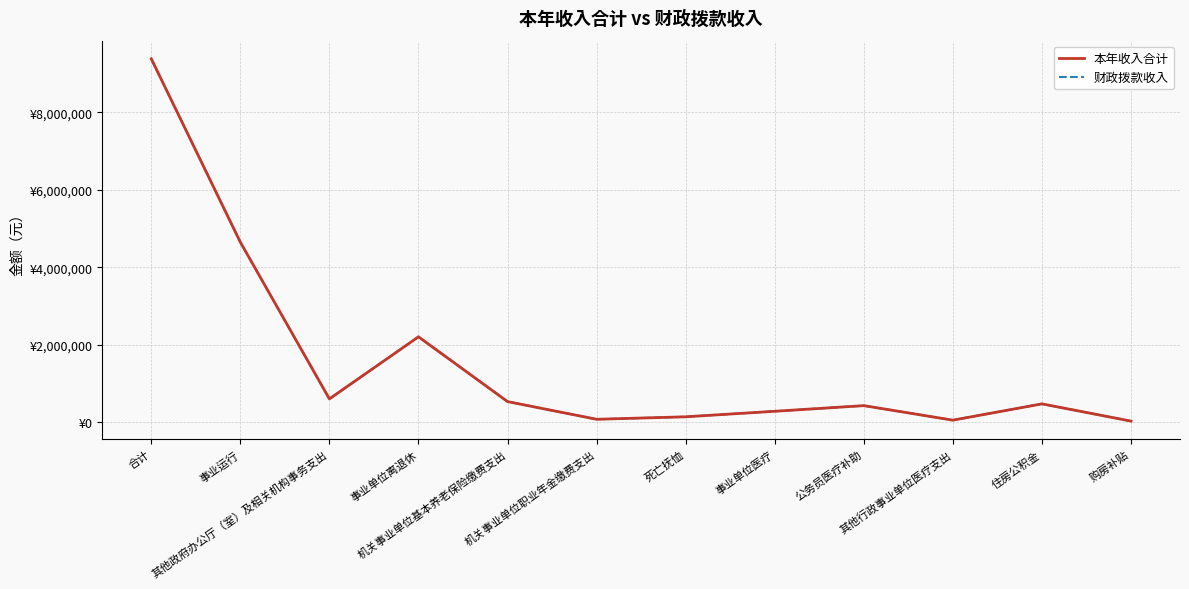

Between 合计 and 死亡抚恤, which is larger?

合计